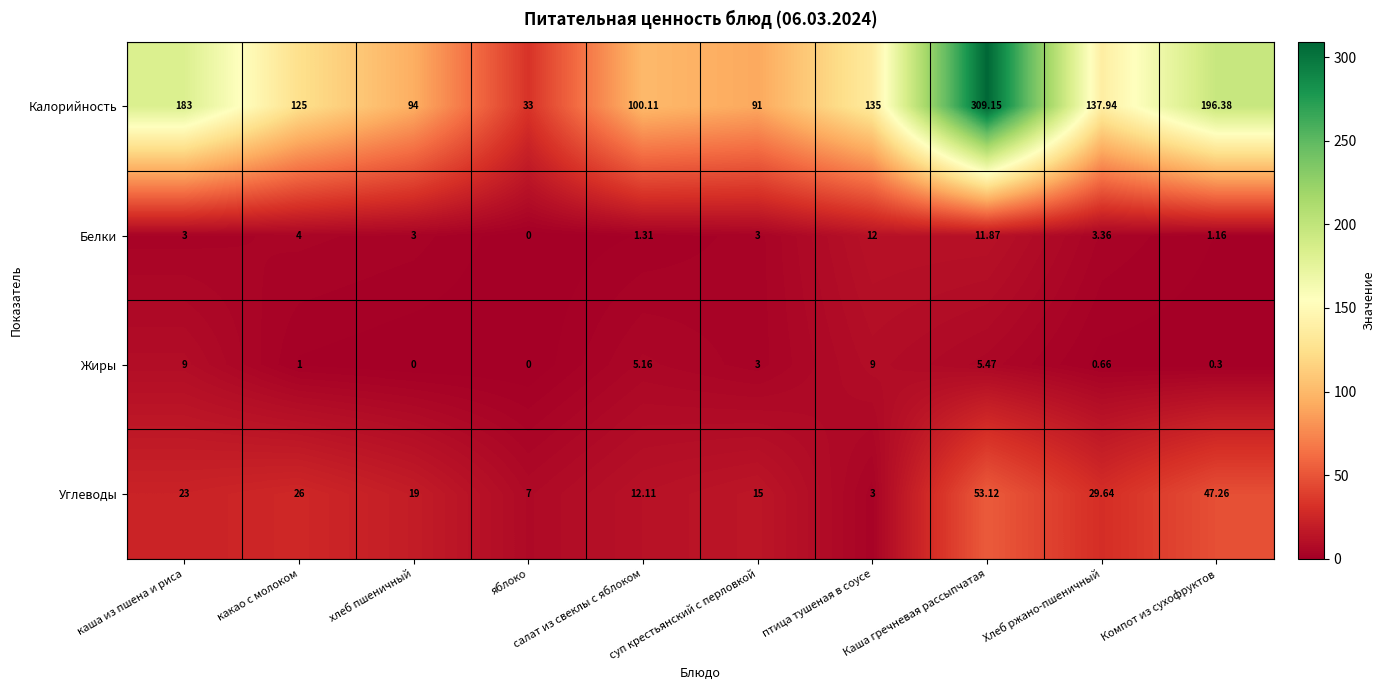

List the series in order of their peak value, highest first.

Калорийность, Углеводы, Белки, Жиры